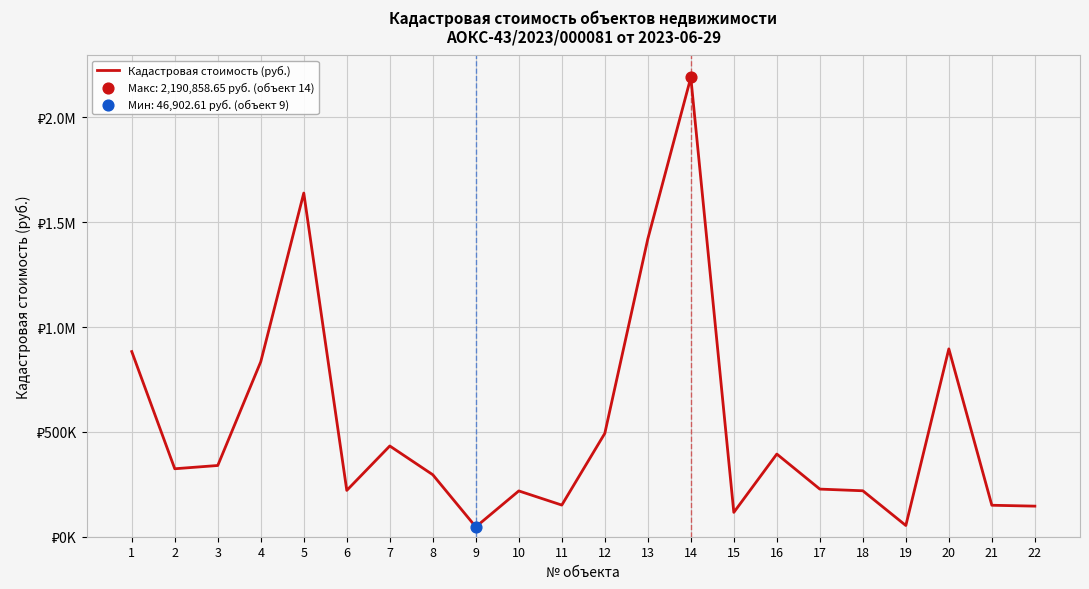

Does the chart have visible grid lines?

Yes